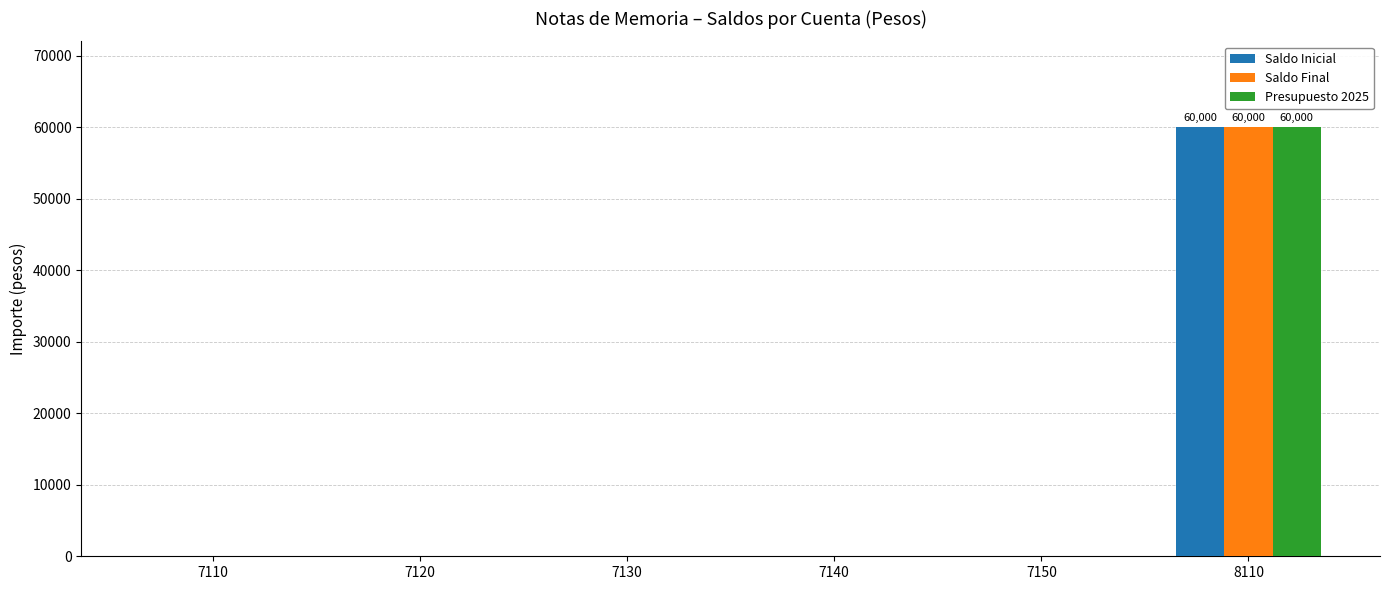

How many series are shown in this chart?

3